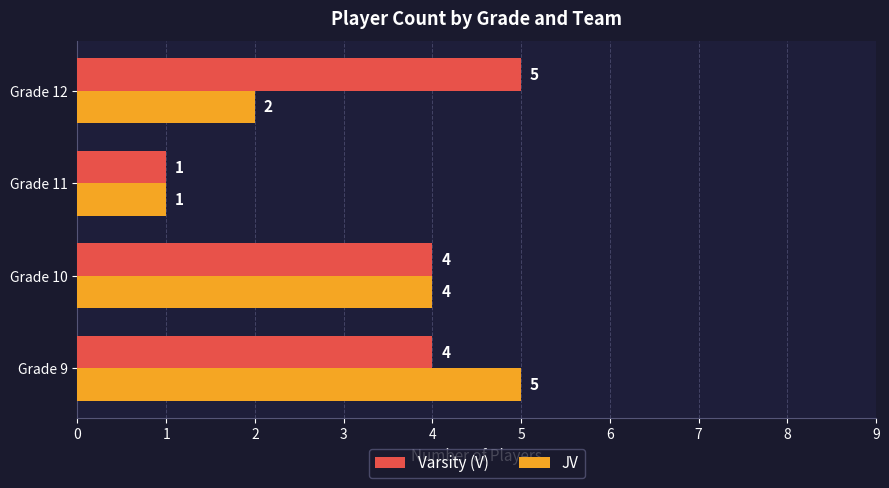

What is the sum of all JV values?

12